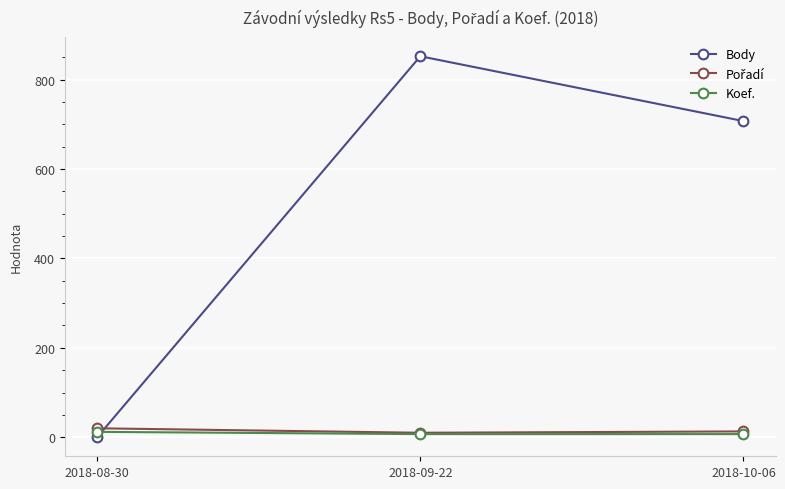

What is the label of the 2nd point from the right?

2018-09-22